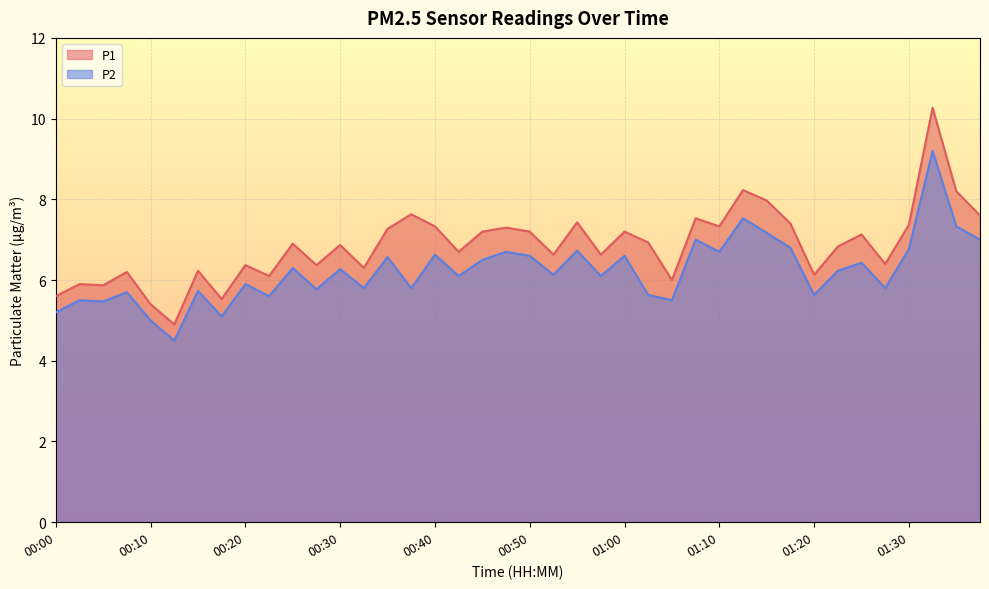

The P2 series shows 7.5 at 01:13. True or false?

True